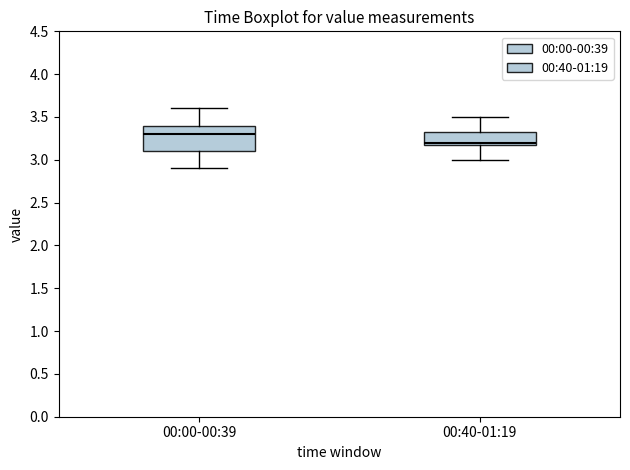

Reading left to right, read every box against the y-axis: the position of its median line, the range the box covers, and the ends of its whiskers. The values are not printed on the chart, so give them approximately, as read against the axis.

00:00-00:39: median 3.30, box 3.10 to 3.40, whiskers 2.90 to 3.60
00:40-01:19: median 3.20 (just above the box's lower edge), box 3.20 to 3.35, whiskers 3.00 to 3.50